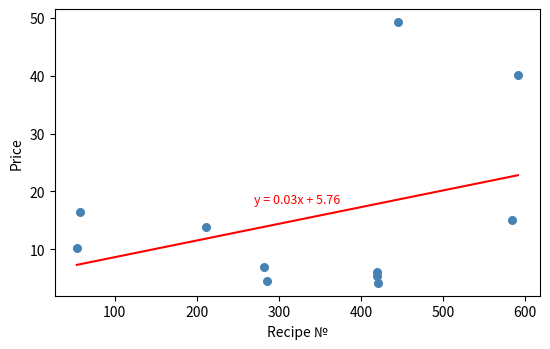

What is the average X value?

342.8